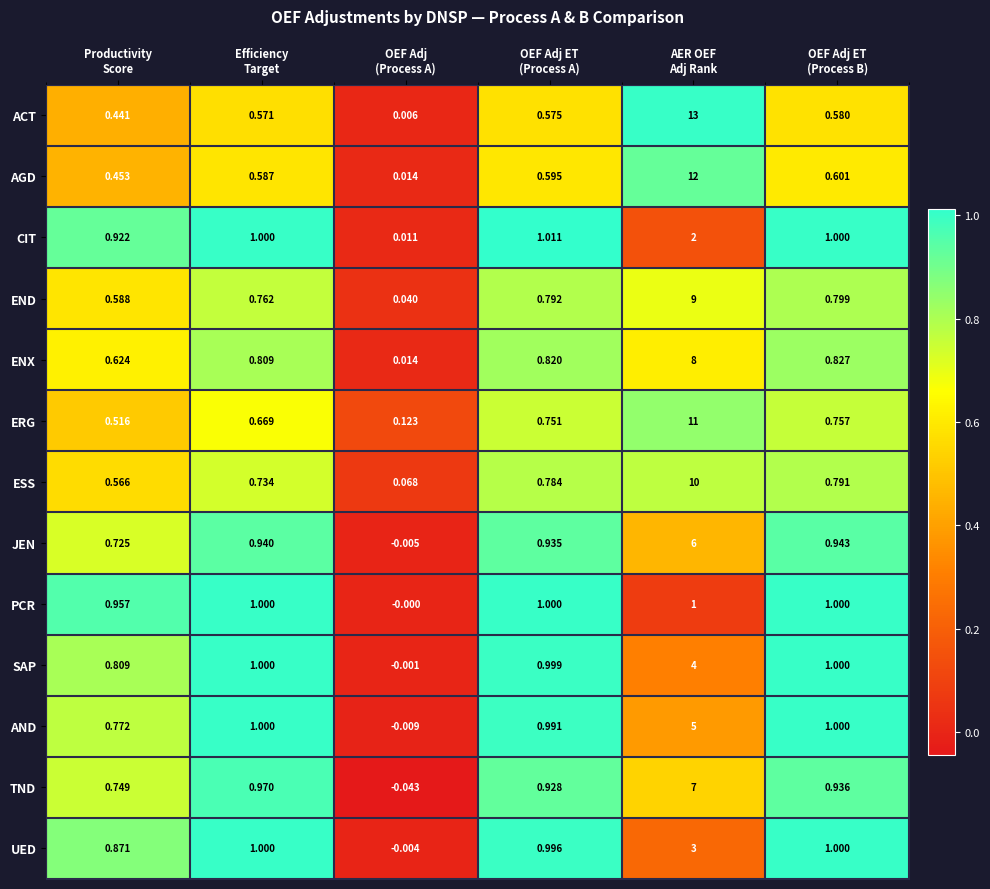

List the series in order of their peak value, lowest first.

PCR, CIT, UED, SAP, AND, JEN, TND, ENX, END, ESS, ERG, AGD, ACT